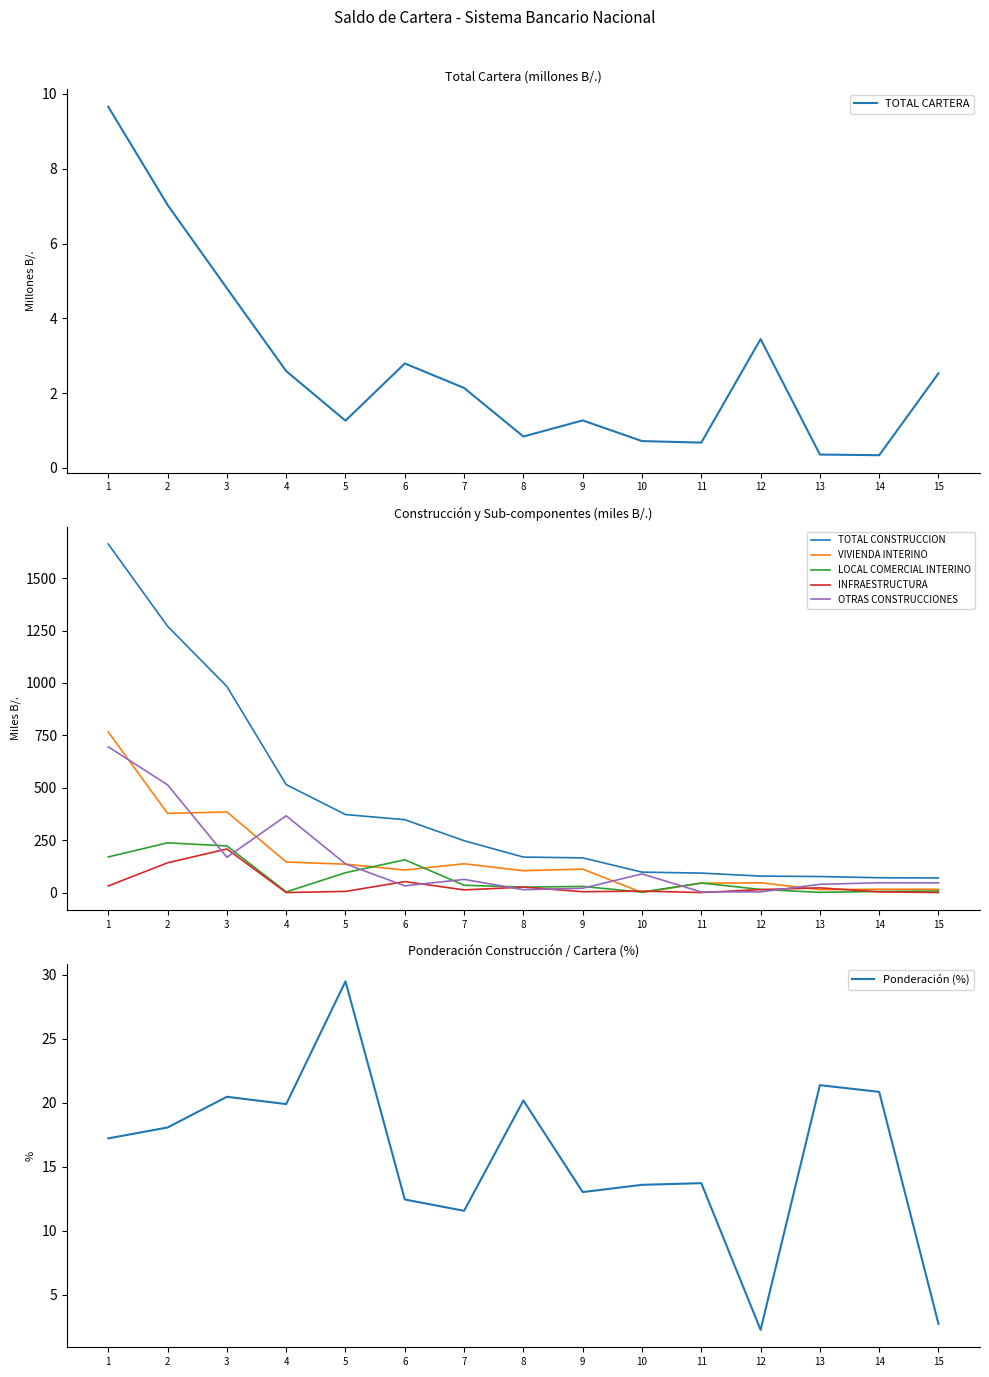

True or false: INFRAESTRUCTURA and TOTAL CONSTRUCCION intersect in this chart.

False